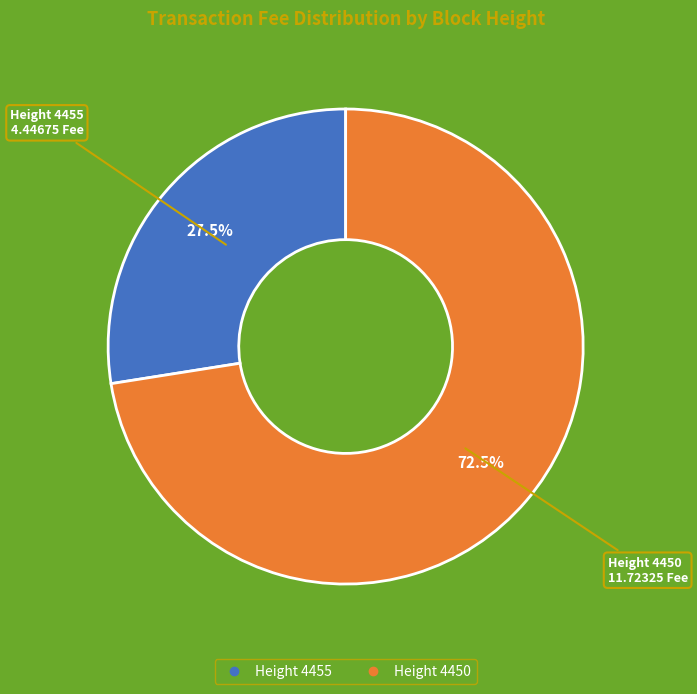

Does any single category account for the majority?

Yes